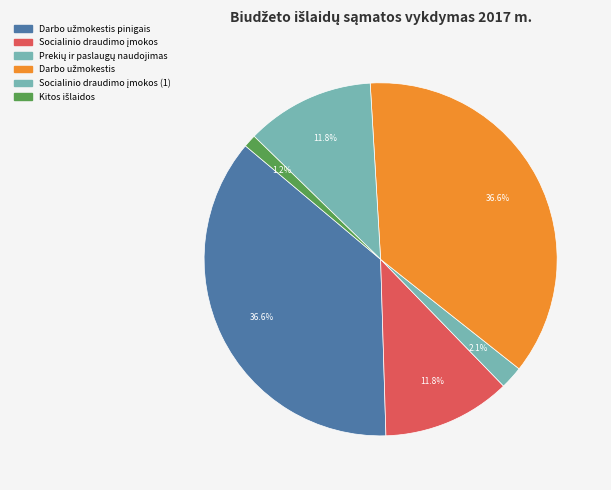

How many segments does this pie chart have?

6